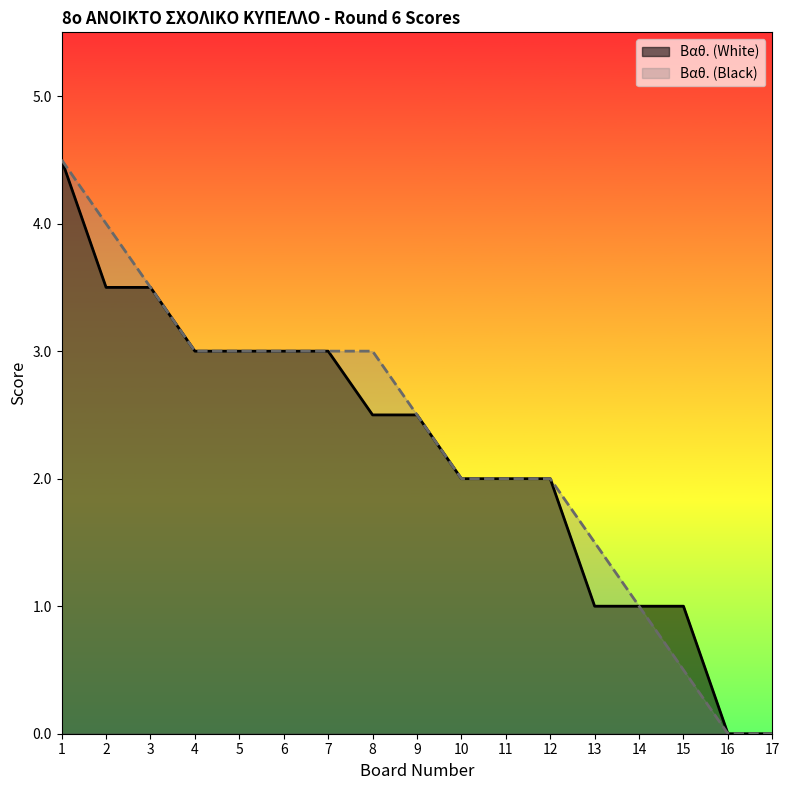

Reading left to right, transcribe all the data shown in this chart.

Βαθ. (White): 1=4.5	2=3.5	3=3.5	4=3.0	5=3.0	6=3.0	7=3.0	8=2.5	9=2.5	10=2.0	11=2.0	12=2.0	13=1.0	14=1.0	15=1.0	16=0.0	17=0.0
Βαθ. (Black): 1=4.5	2=4.0	3=3.5	4=3.0	5=3.0	6=3.0	7=3.0	8=3.0	9=2.5	10=2.0	11=2.0	12=2.0	13=1.5	14=1.0	15=0.5	16=0.0	17=0.0